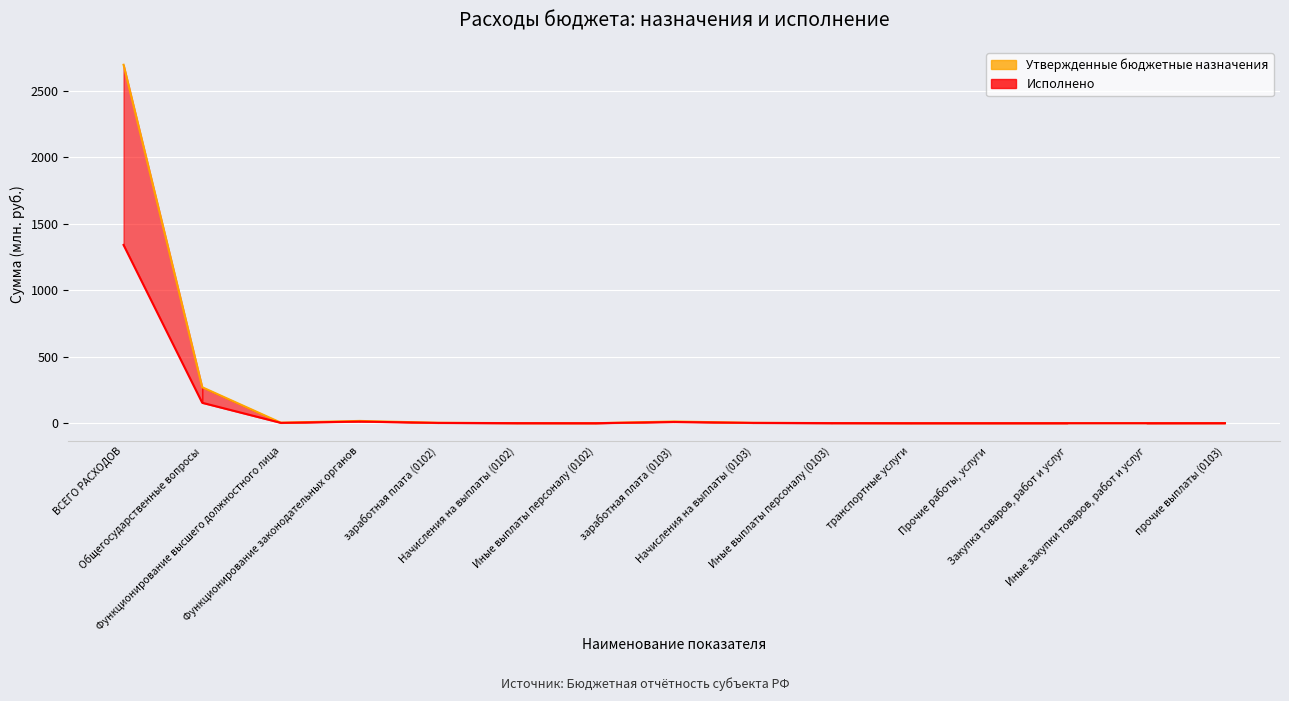

What is the value of the Исполнено point at the 12th from the left?

0.1